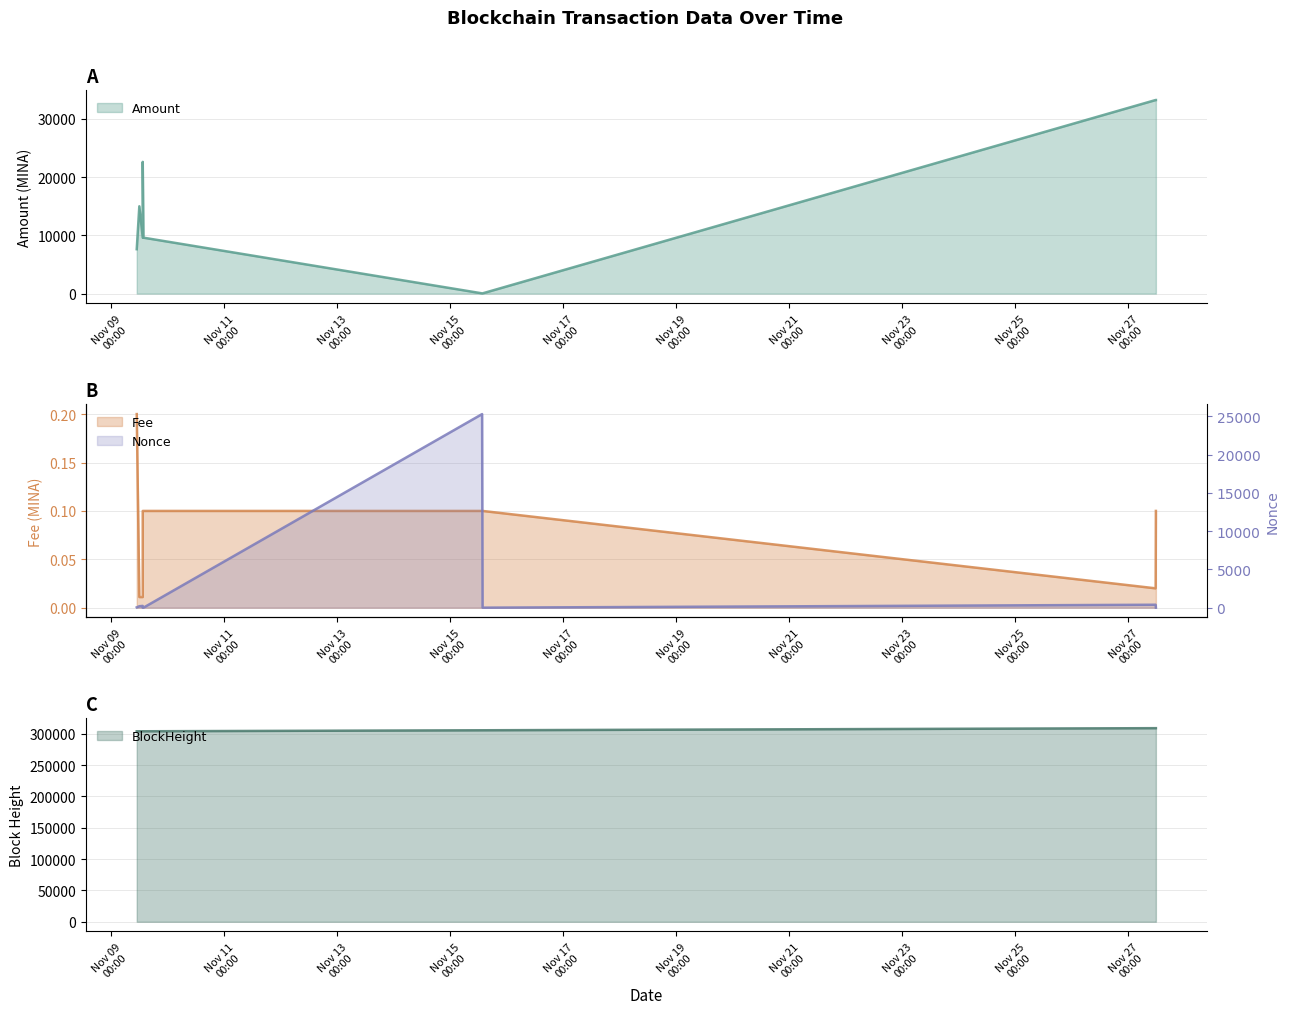

How many series are shown in this chart?

4